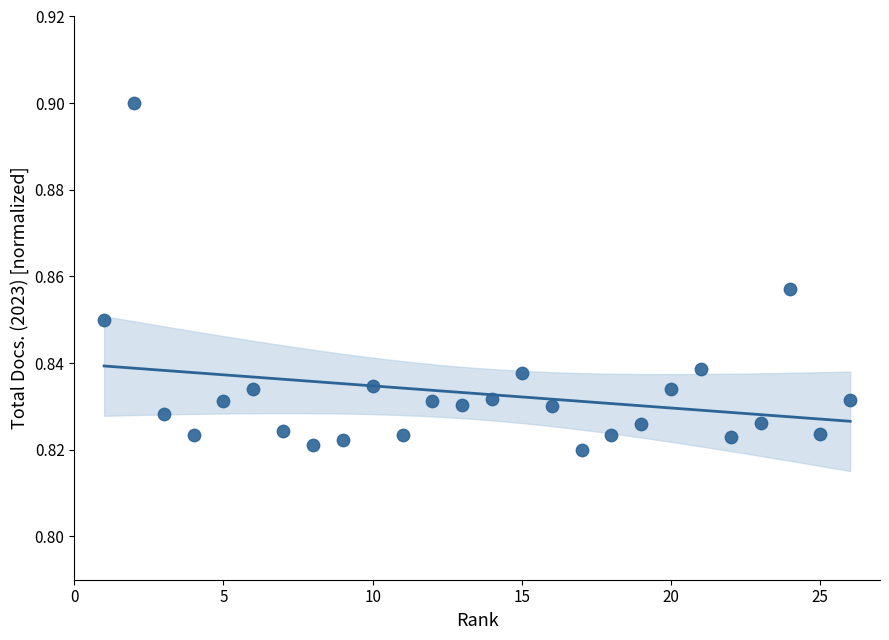

What is the range of X values (max minus min)?

25.0